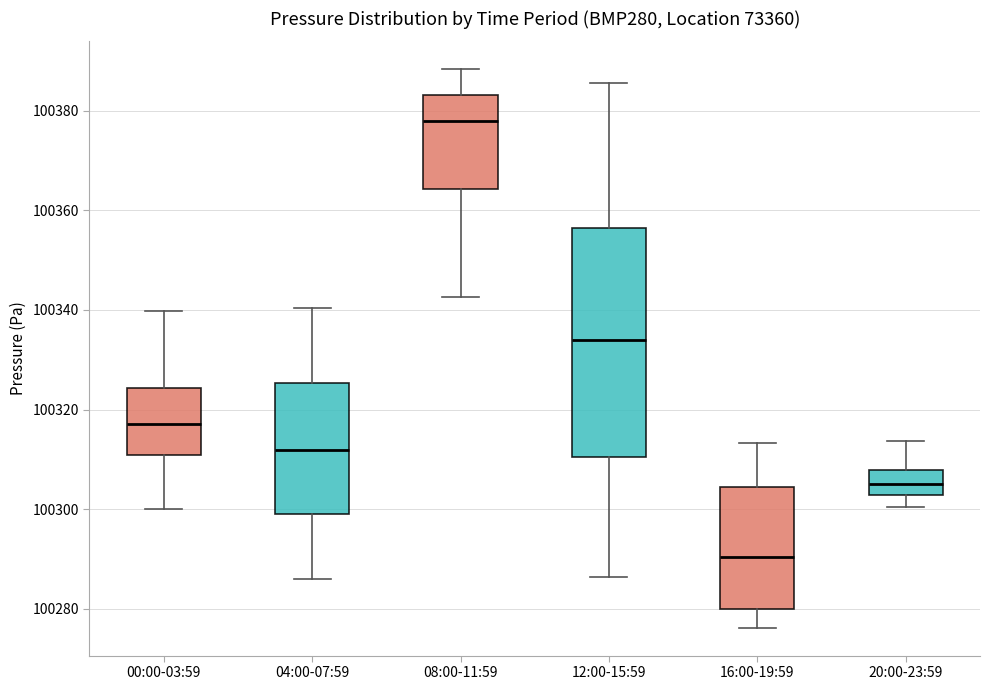

Which box has the highest median line?

08:00-11:59